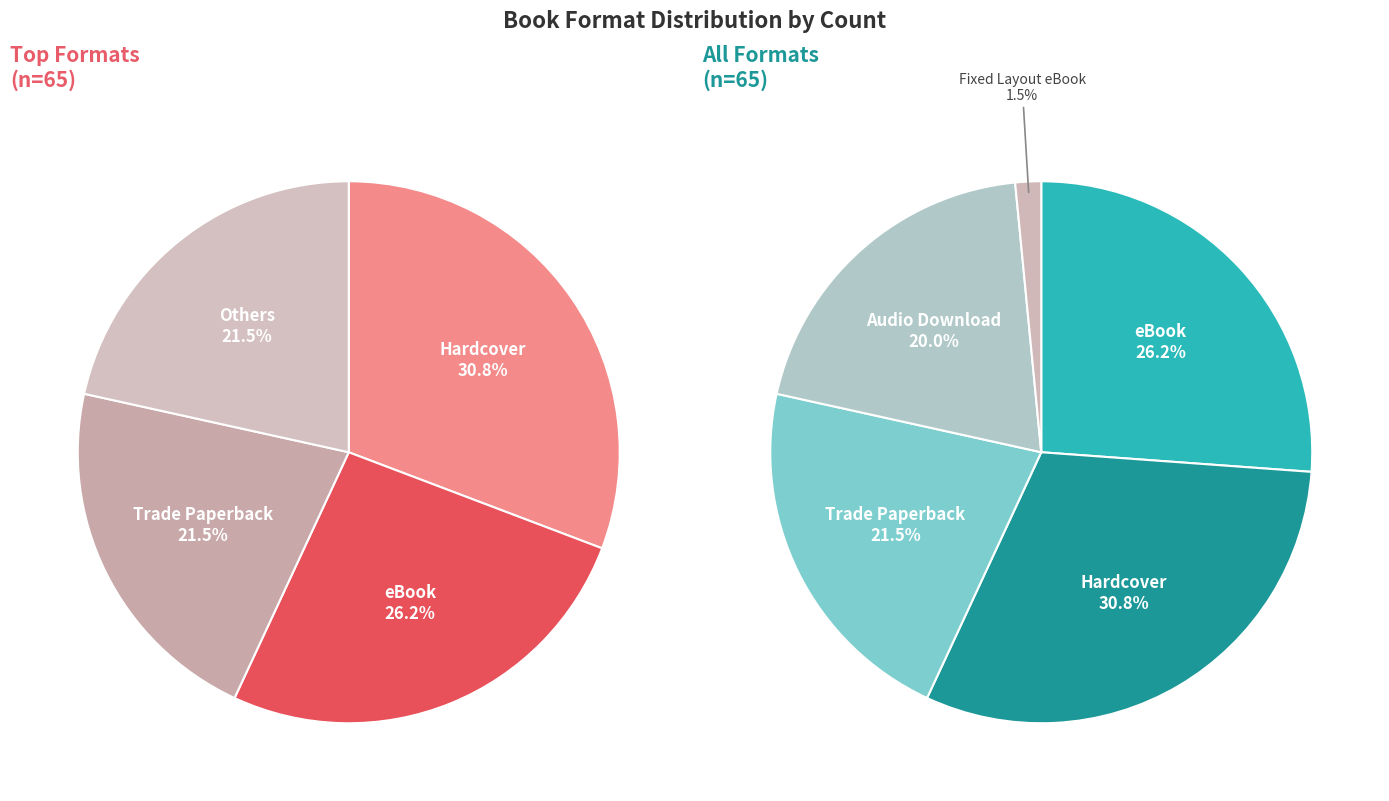

True or false: Fixed Layout eBook accounts for 13% of the total.

False